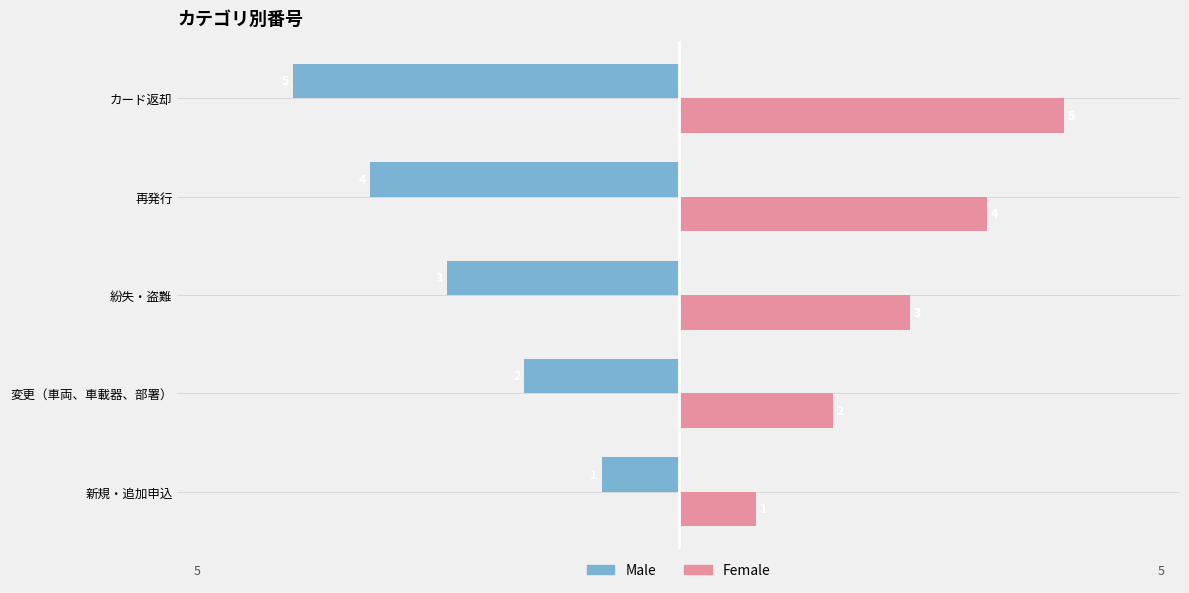

What is the maximum value shown in the chart?

5